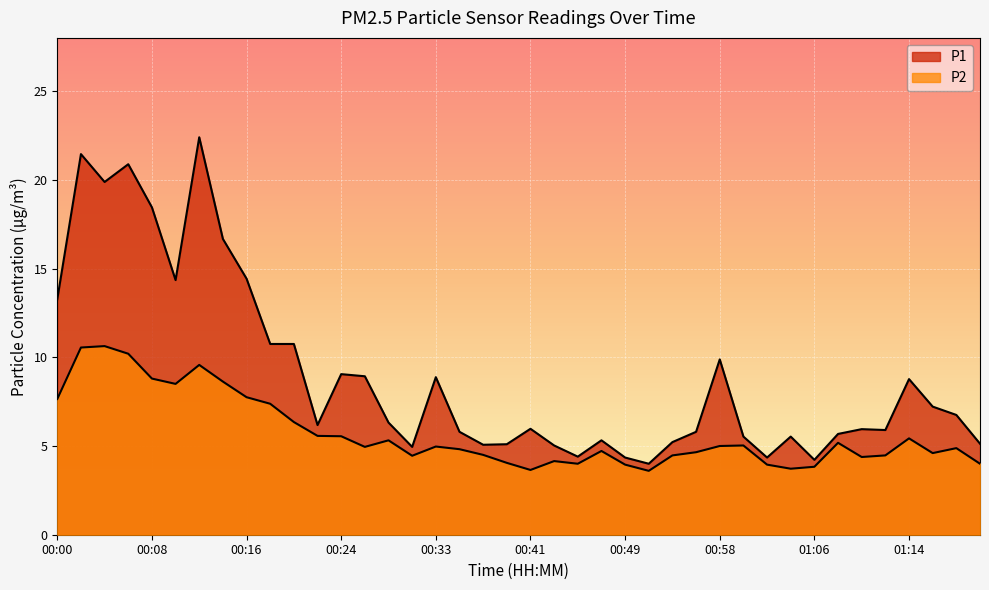

Between 00:31 and 00:45, which series saw the biggest shift?

P1